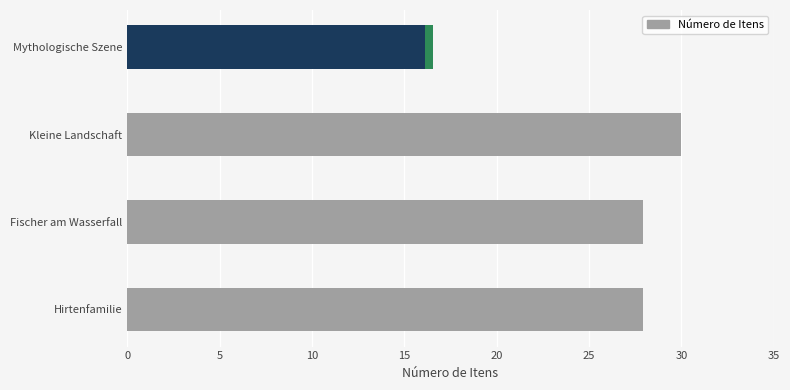

Is it true that the value at Mythologische Szene is 16.1?

True